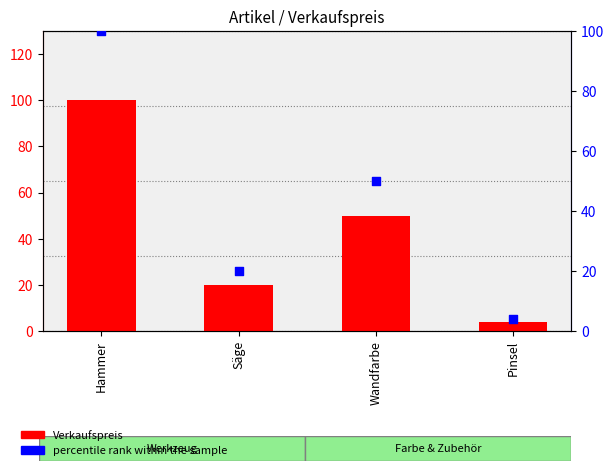

Which series contains the highest Y value?

Verkaufspreis